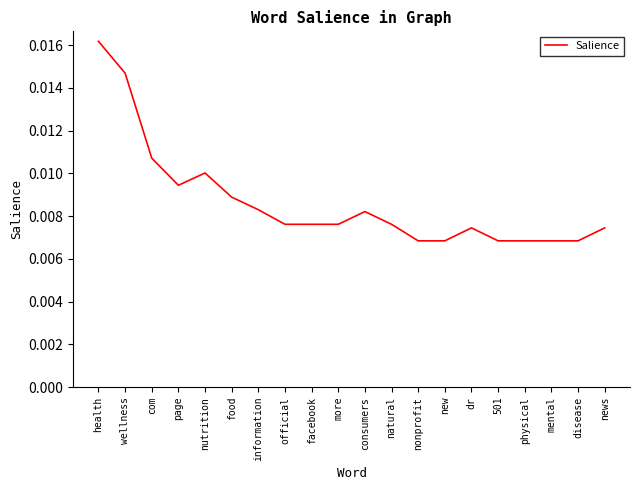

What position from the left is disease?

19